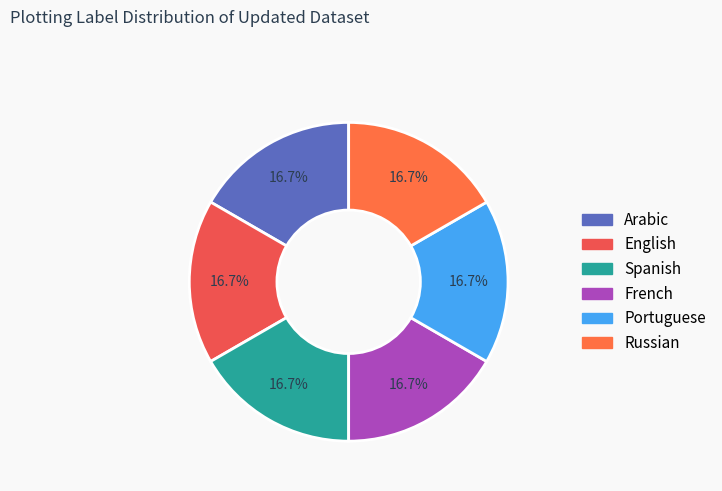

True or false: French accounts for 11% of the total.

False